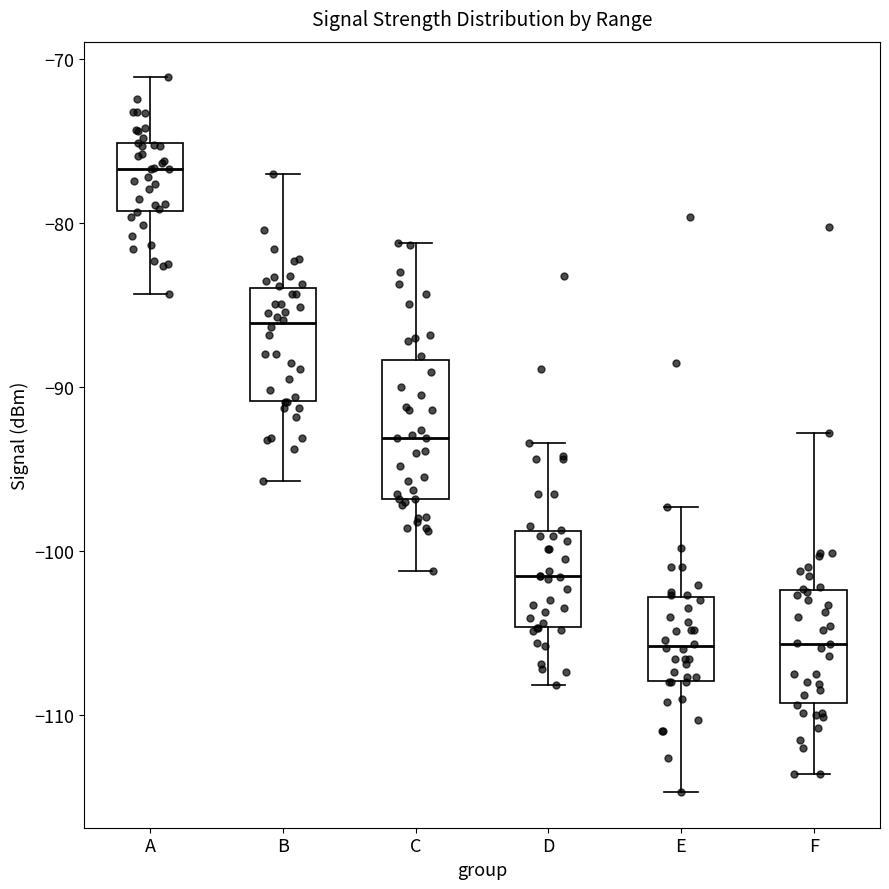

Reading left to right, read every box against the y-axis: the position of its median line, the range the box covers, and the ends of its whiskers. The values are not printed on the chart, so give them approximately, as read against the axis.

A: median -77, box -79 to -75, whiskers -84 to -71
B: median -86, box -91 to -84, whiskers -96 to -77
C: median -93, box -97 to -88, whiskers -101 to -81
D: median -102, box -105 to -99, whiskers -108 to -93
E: median -106, box -108 to -103, whiskers -115 to -97
F: median -106, box -109 to -102, whiskers -114 to -93